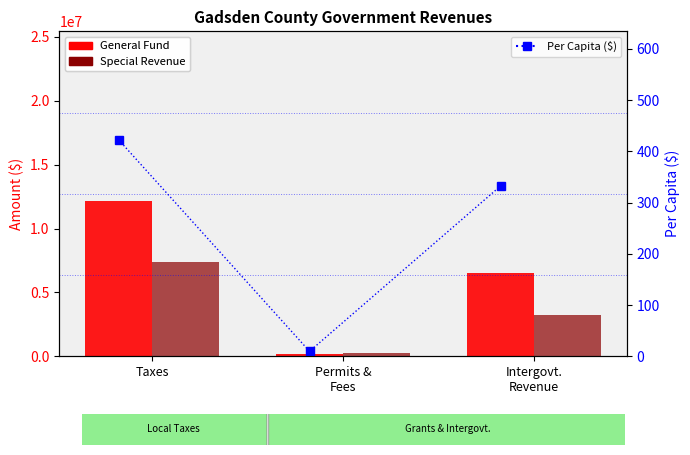

Is it true that General Fund equals 233440.2 at Permits &
Fees?

False